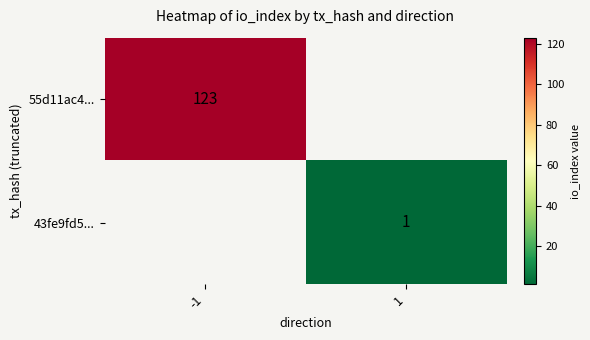

Which label corresponds to the smallest value in the chart?

1